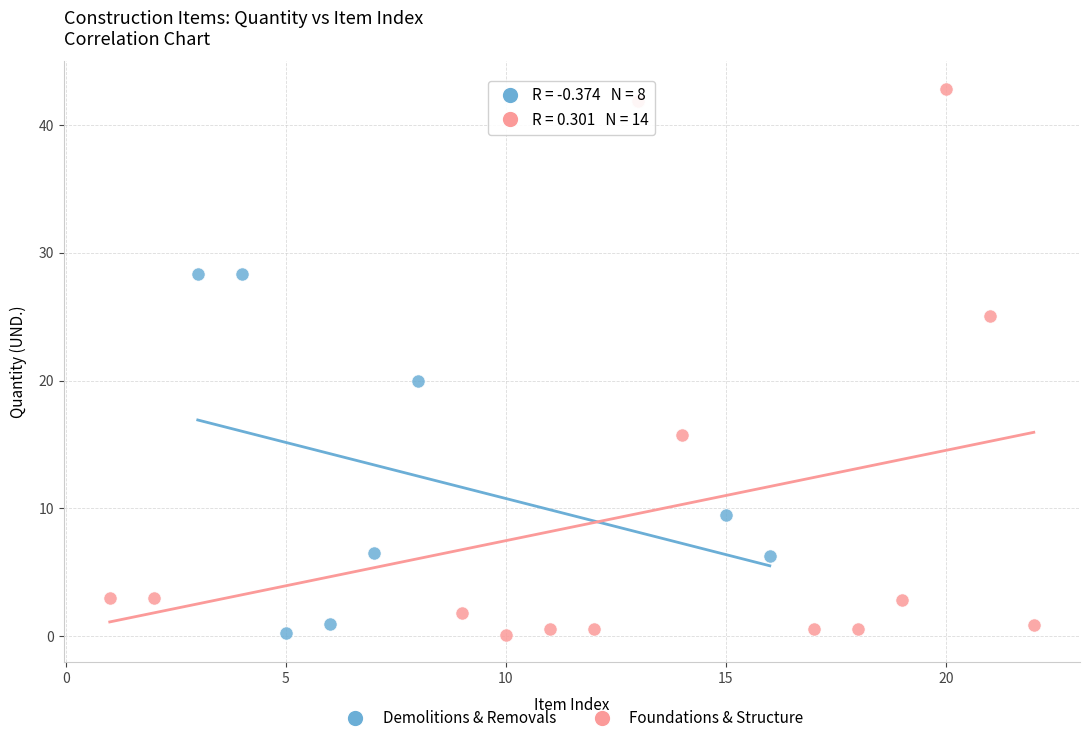

Which series has the widest spread of Y values?

Foundations & Structure